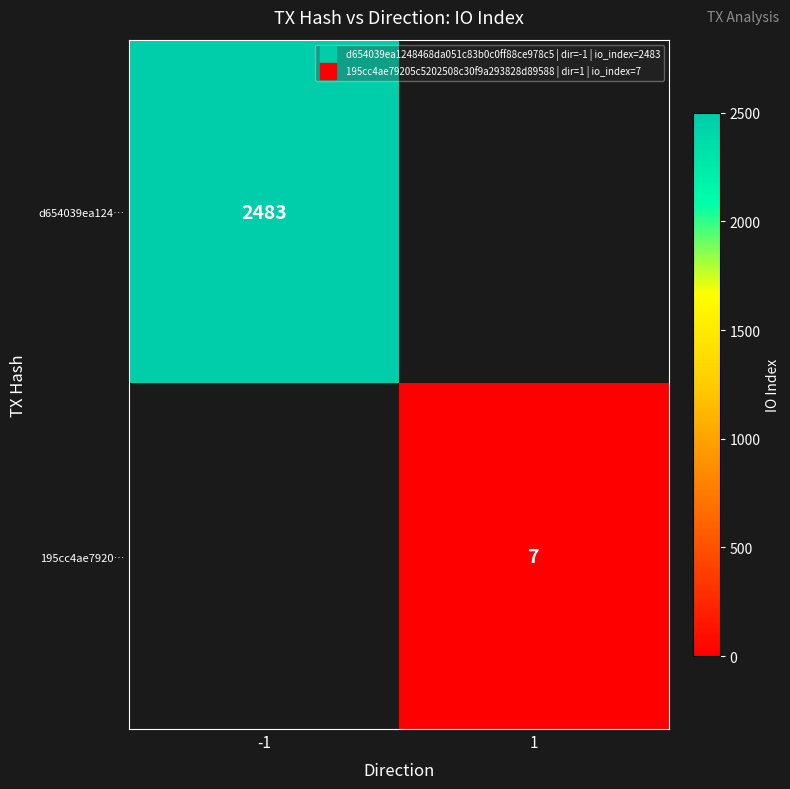

At which category does the chart reach its peak across all series?

-1